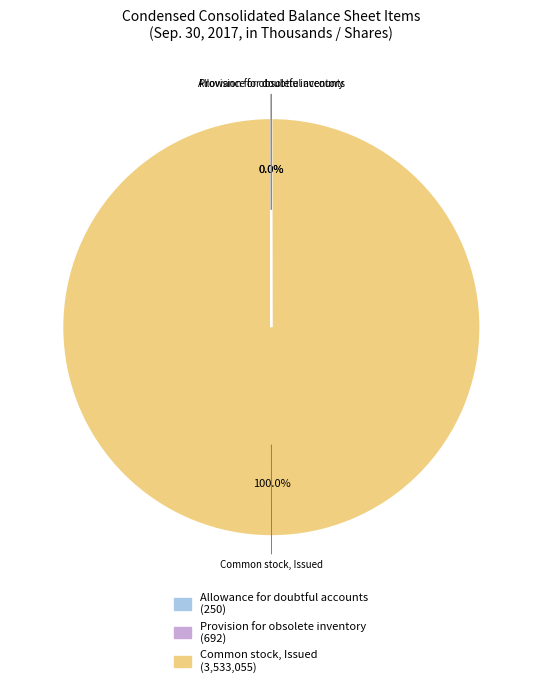

Which category accounts for the majority?

Common stock, Issued